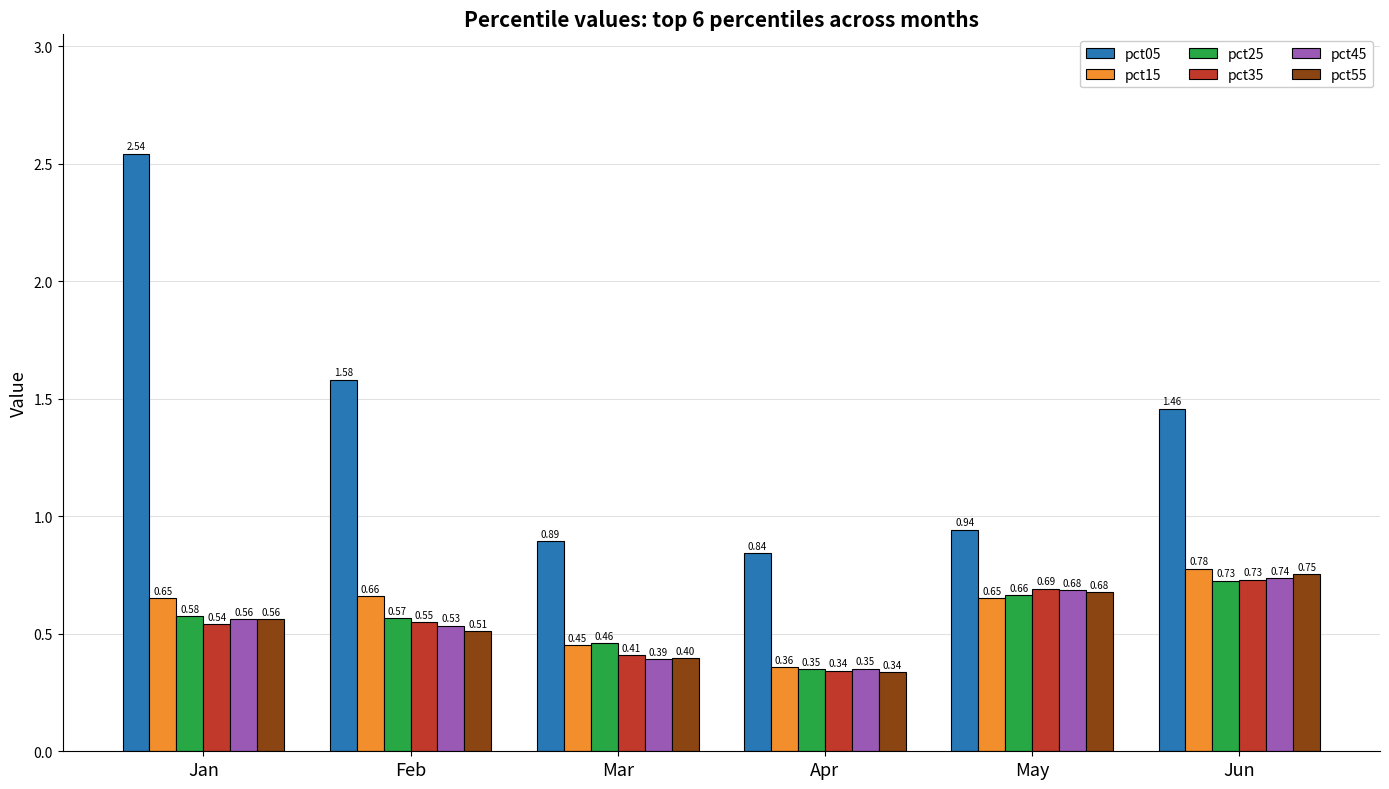

Rank the series at Feb from highest to lowest value.

pct05, pct15, pct25, pct35, pct45, pct55